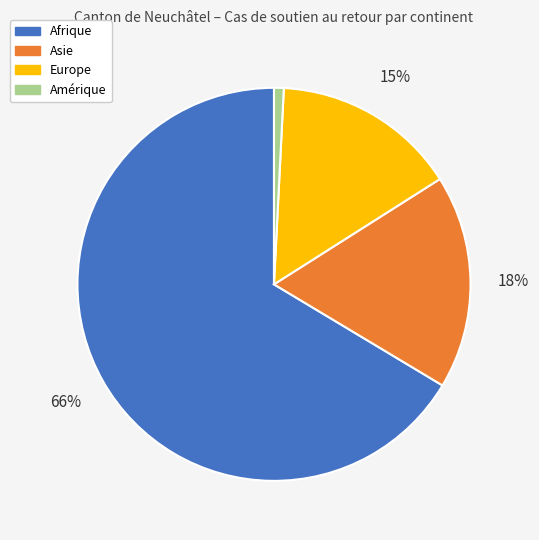

How many segments does this pie chart have?

4